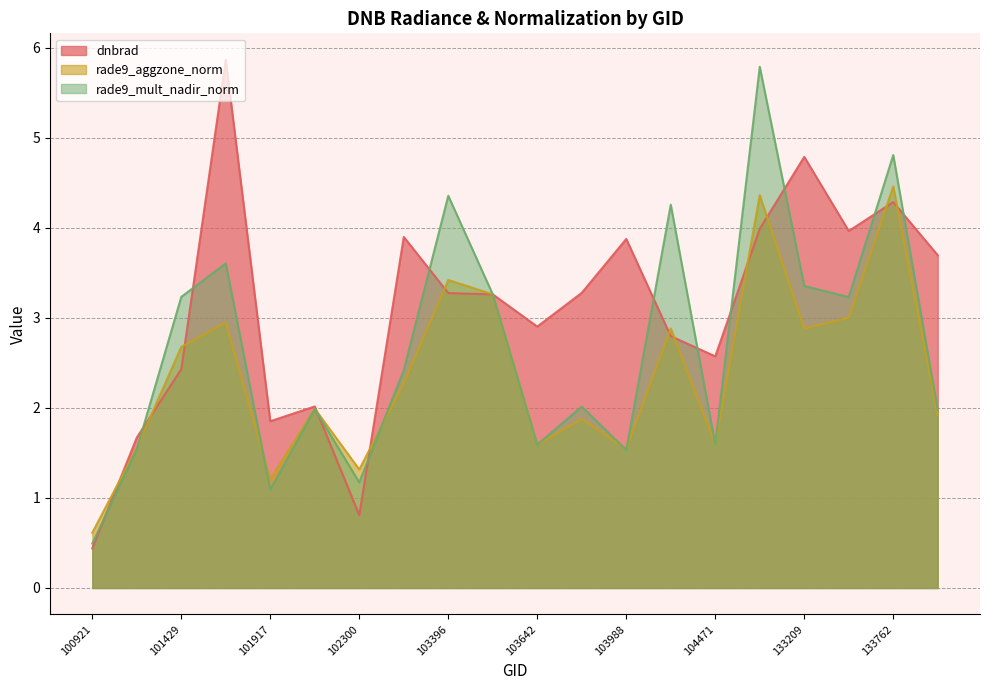

What is the approximate value of rade9_mult_nadir_norm at 133209?

3.4